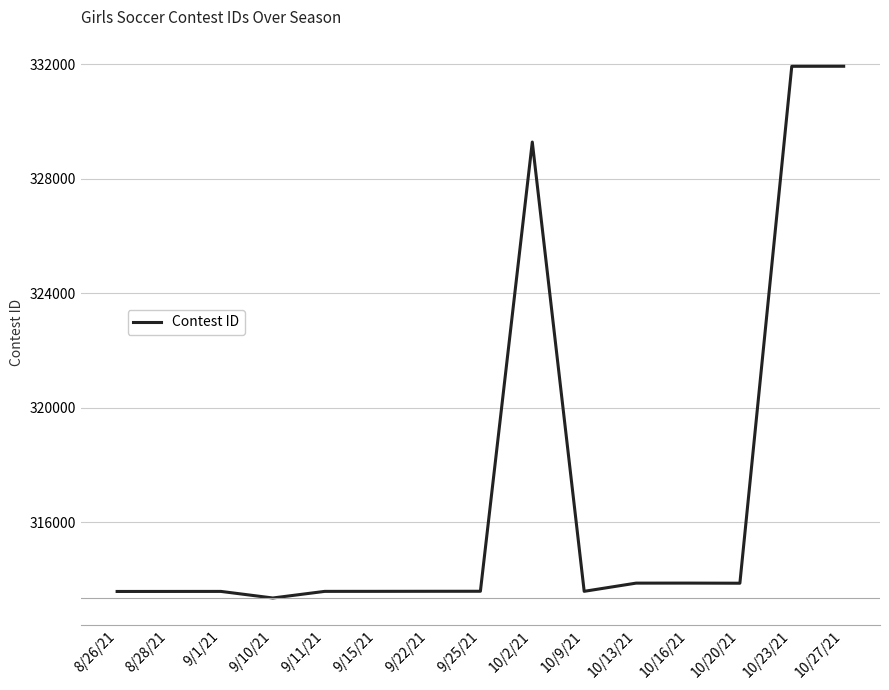

Is it true that the value at 9/15/21 is 423803?

False